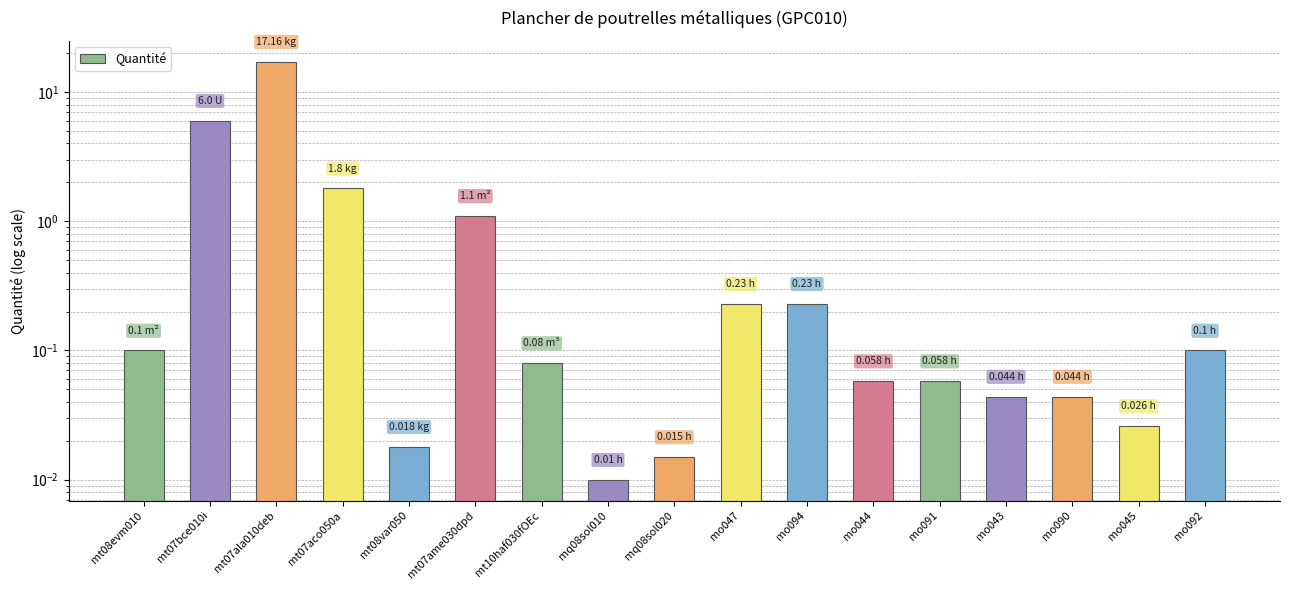

What value does the data have at mt10haf030fOEc?

0.1